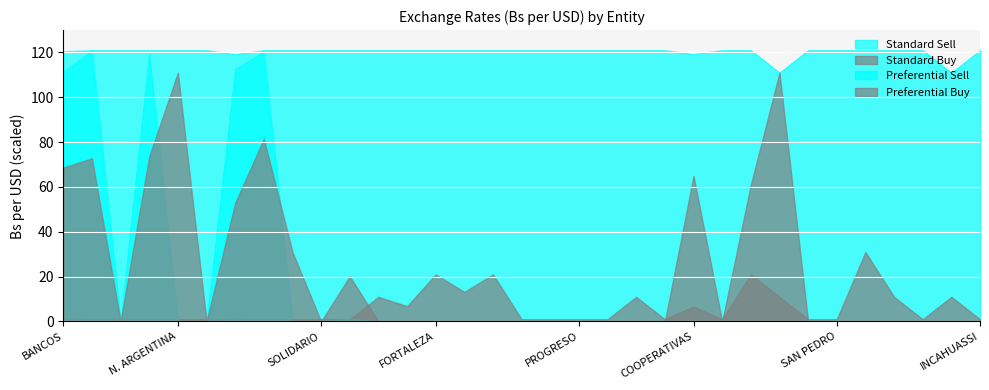

Where is the first local minimum for Preferential Sell?

MERCANTIL SCZ.